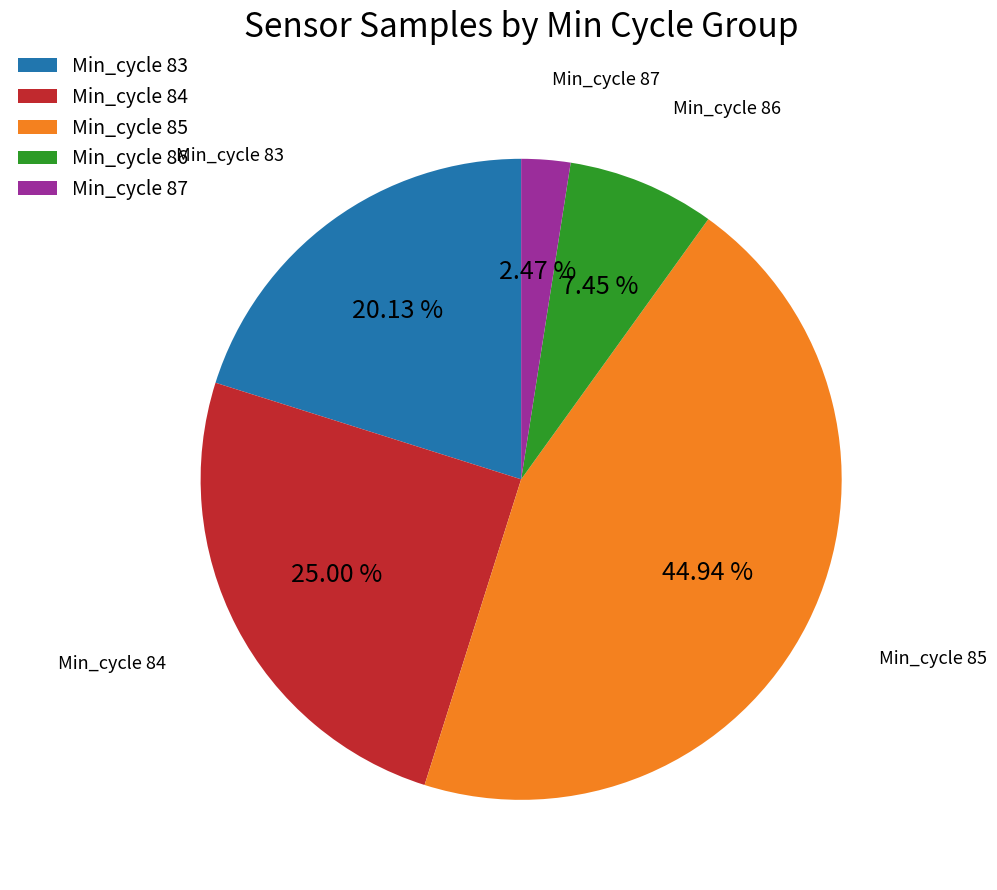

Is the sum of Min_cycle 87 and Min_cycle 86 greater than half?

No